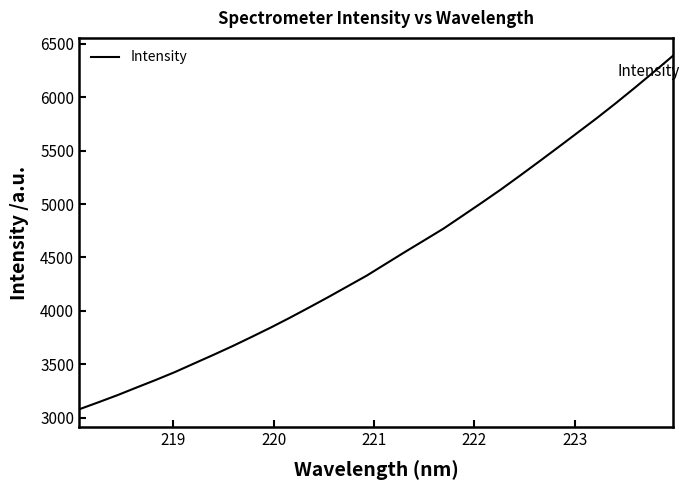

What is the smallest value displayed?

3077.0